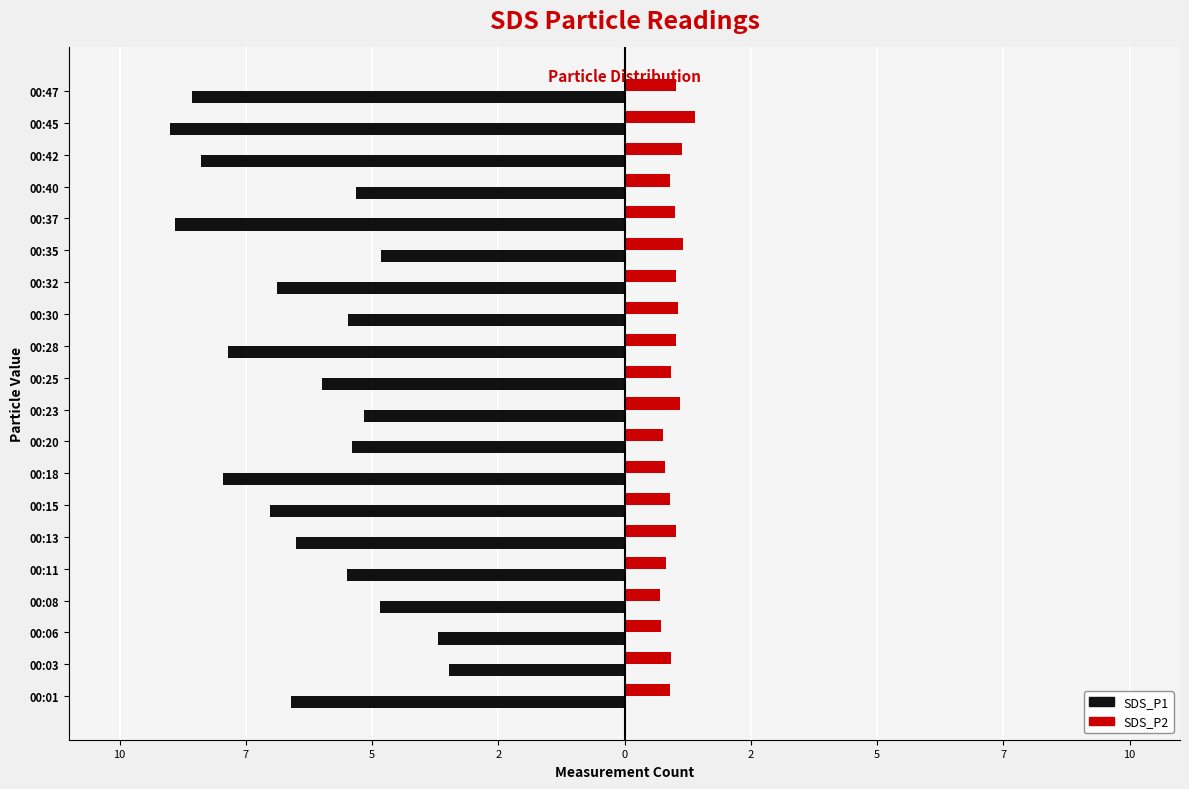

What are all the series names shown in the legend?

SDS_P1, SDS_P2